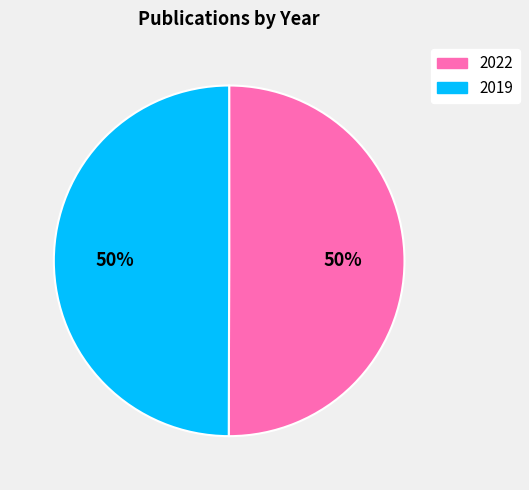

What percentage is the 2022 slice, to the nearest percent?

50%